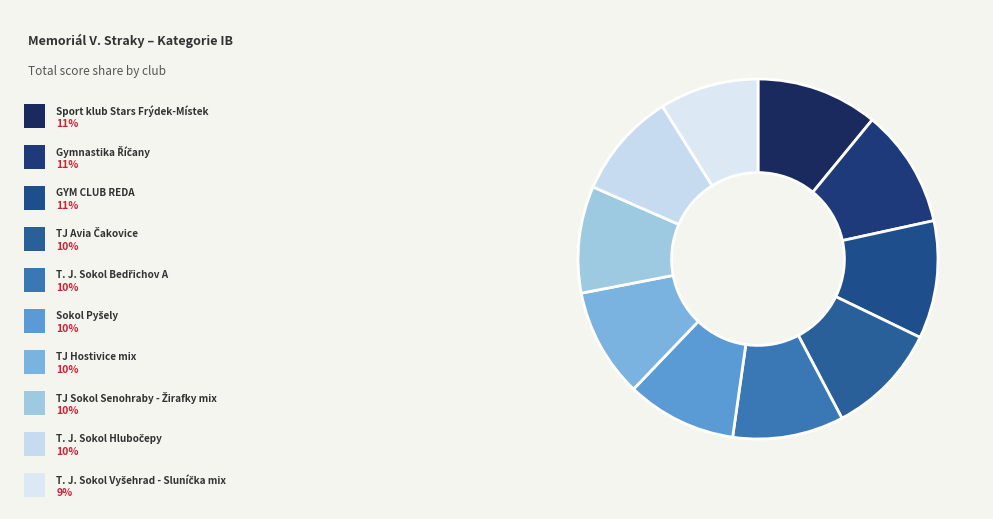

How many slices are in this pie chart?

10